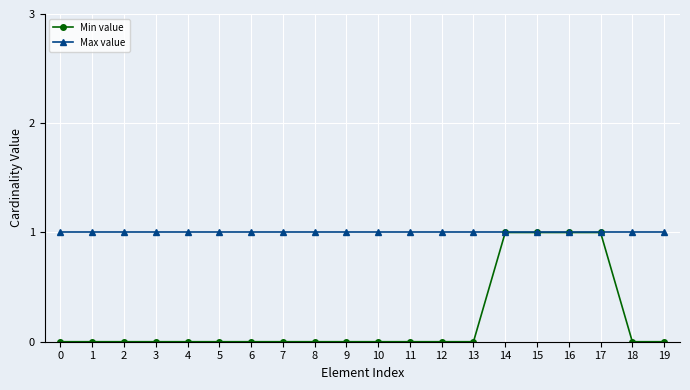

Does the chart display data point markers on the line(s)?

Yes